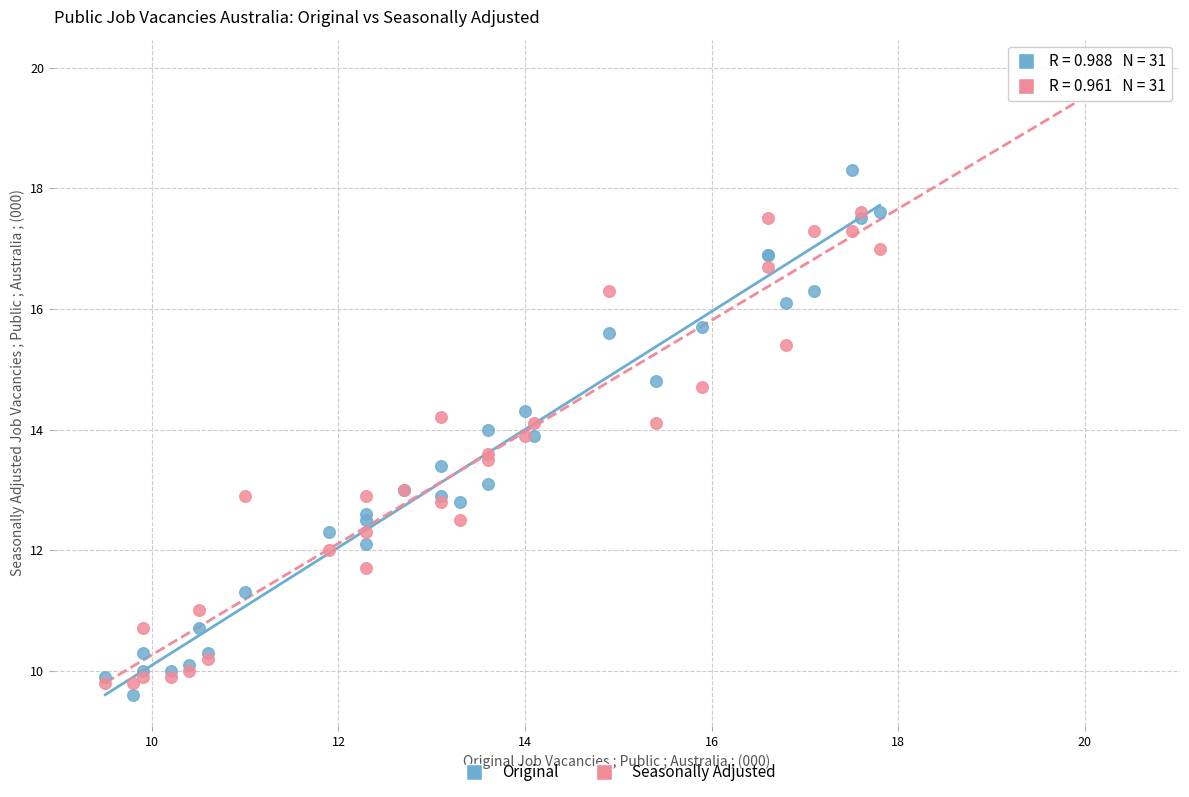

Which series has the largest Y range (max minus min)?

Original